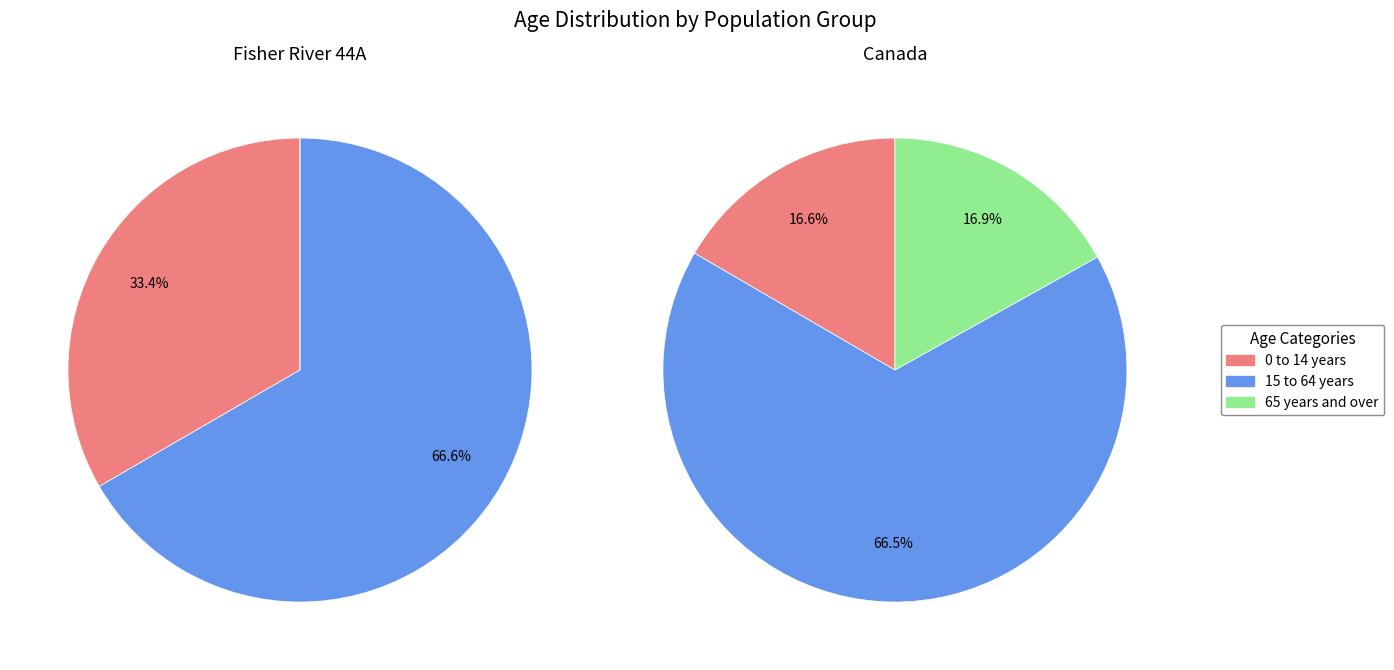

Rank the categories by value from highest to lowest.

15 to 64 years, 0 to 14 years, 65 years and over